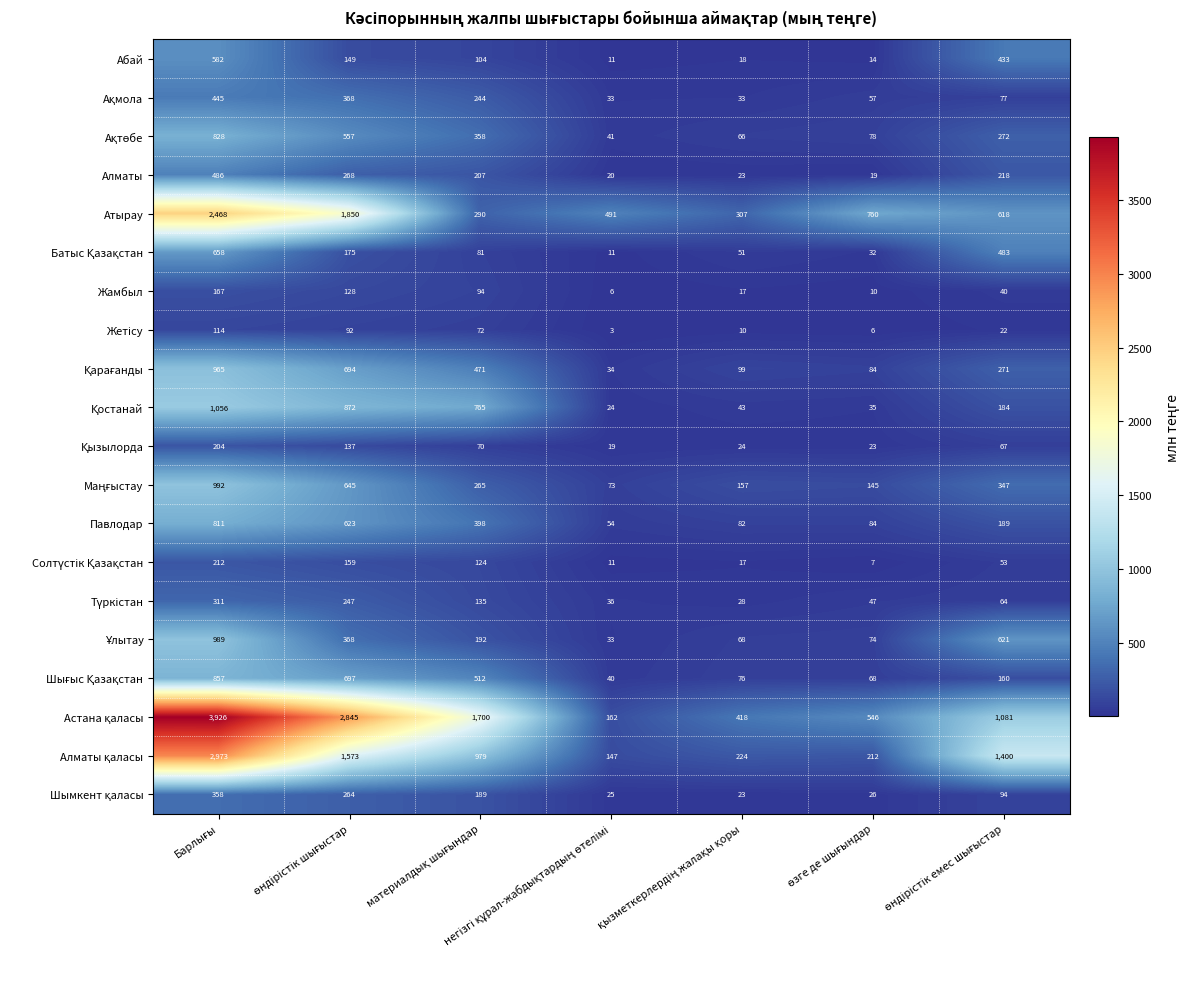

What is the highest value of the Абай series?

582